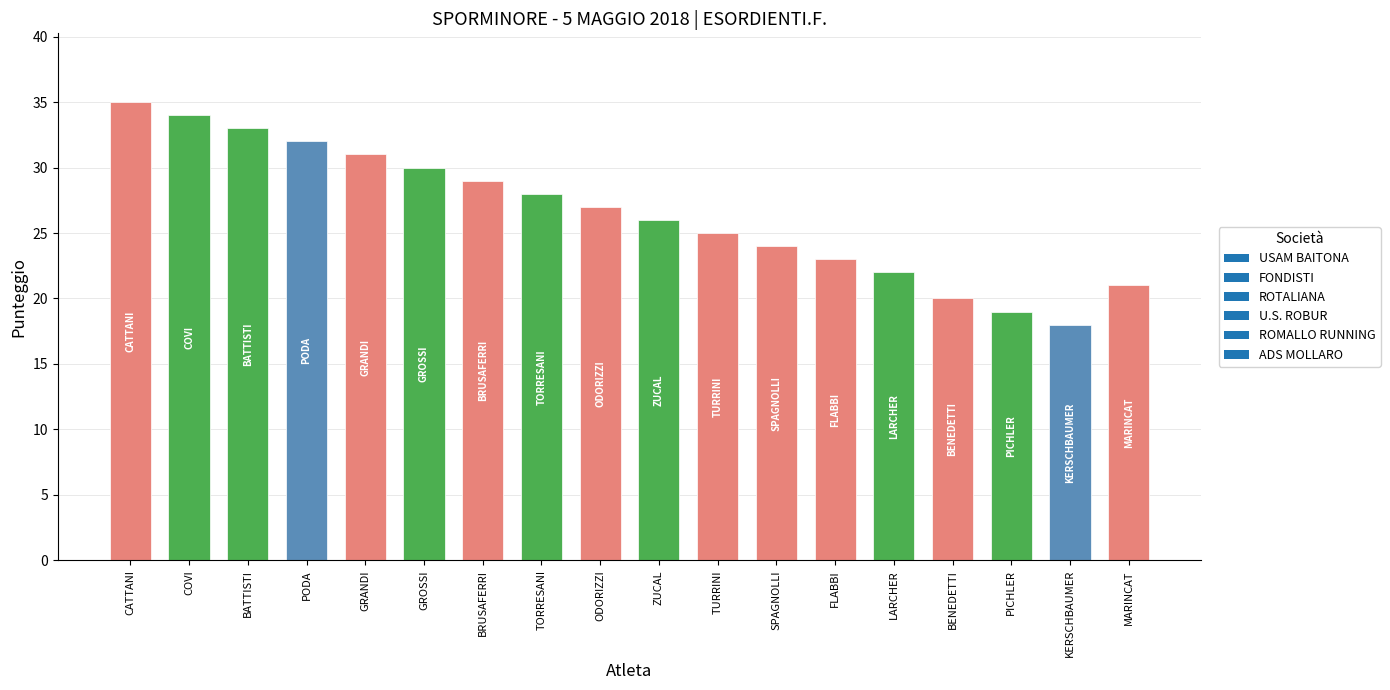

Does the chart contain stacked bars?

No